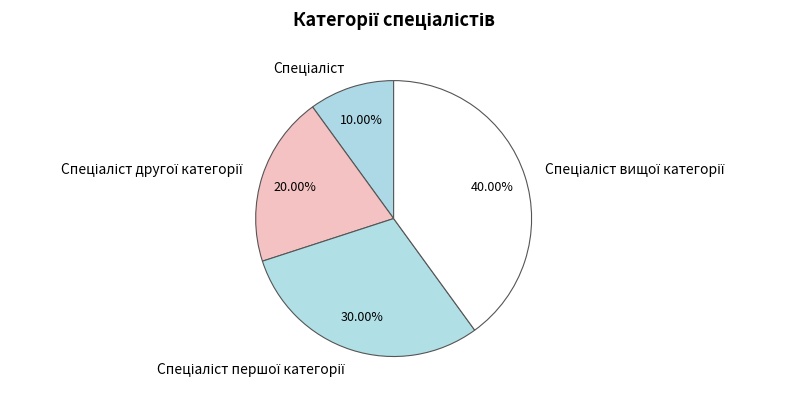

Does any single category account for the majority?

No